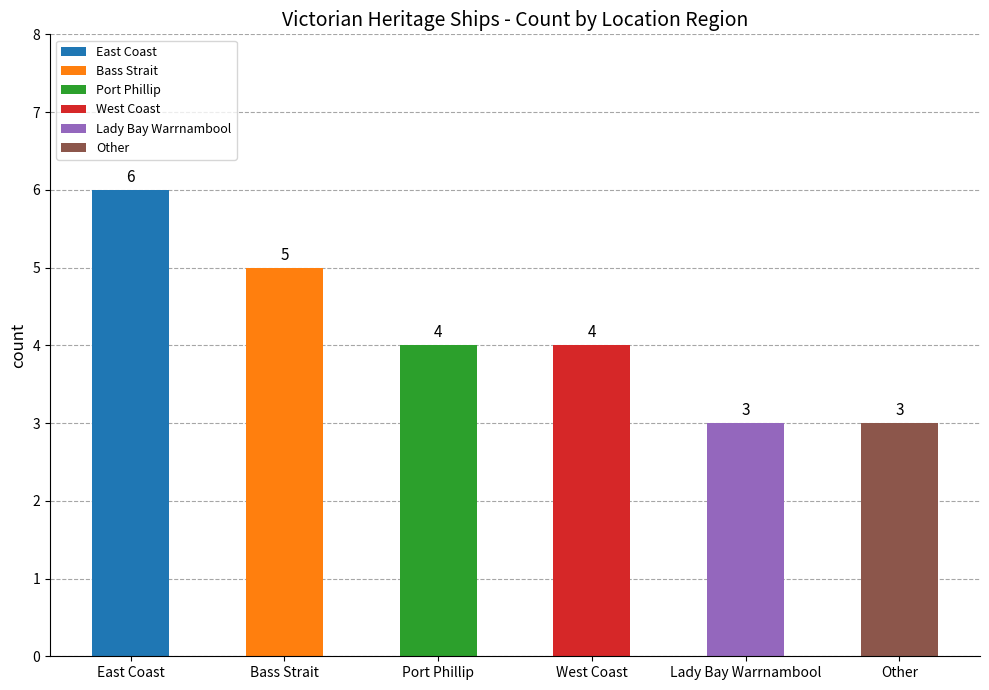

What is the label of the 2nd bar from the left?

Bass Strait